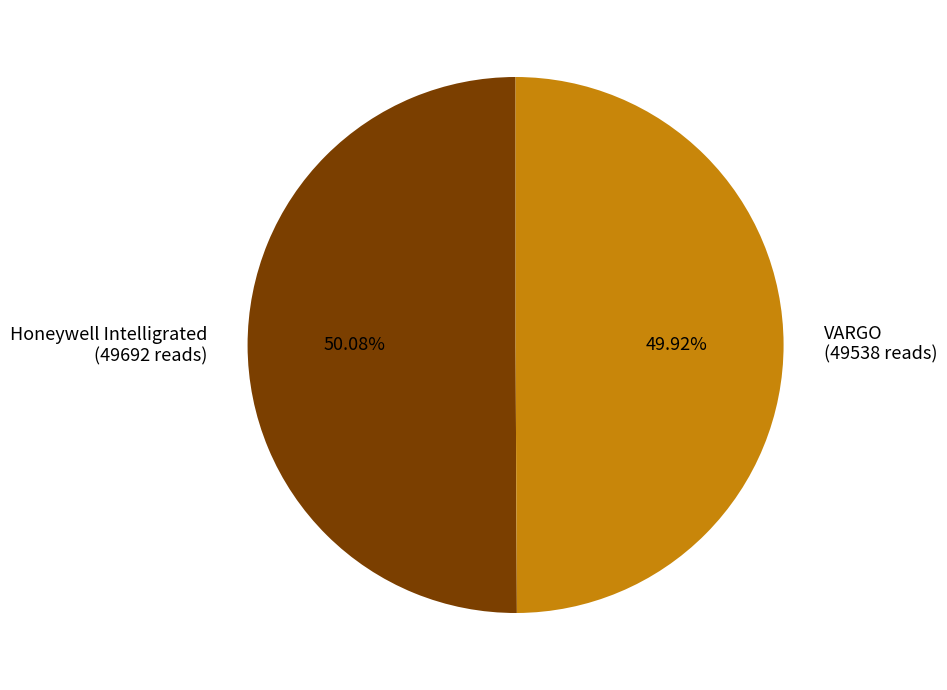

Approximately how many times larger is the value at VARGO (49538 reads) compared to Honeywell Intelligrated (49692 reads)?

1.0